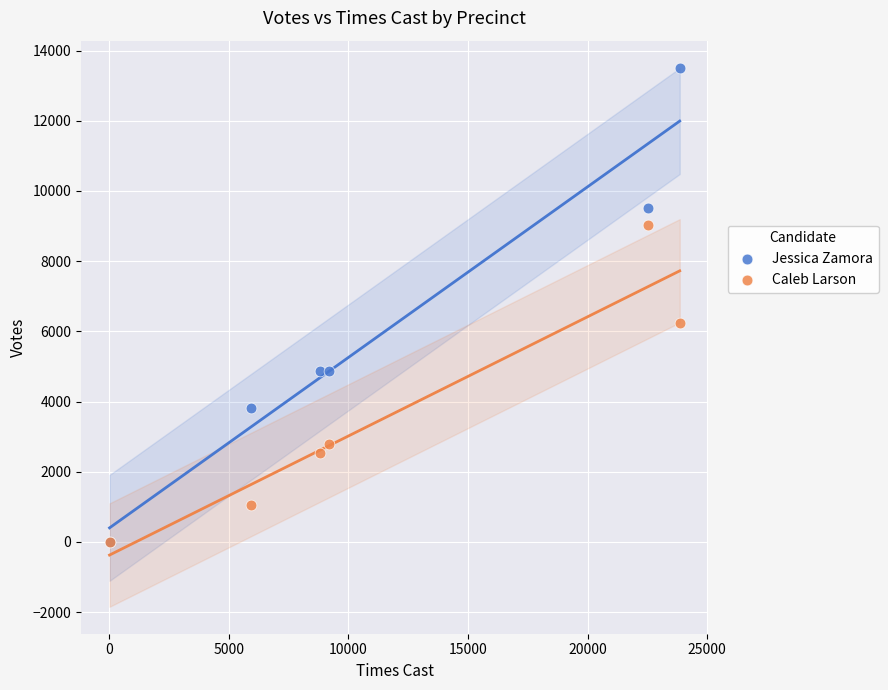

In the Jessica Zamora series, what Y value is closest to 6759?

4869